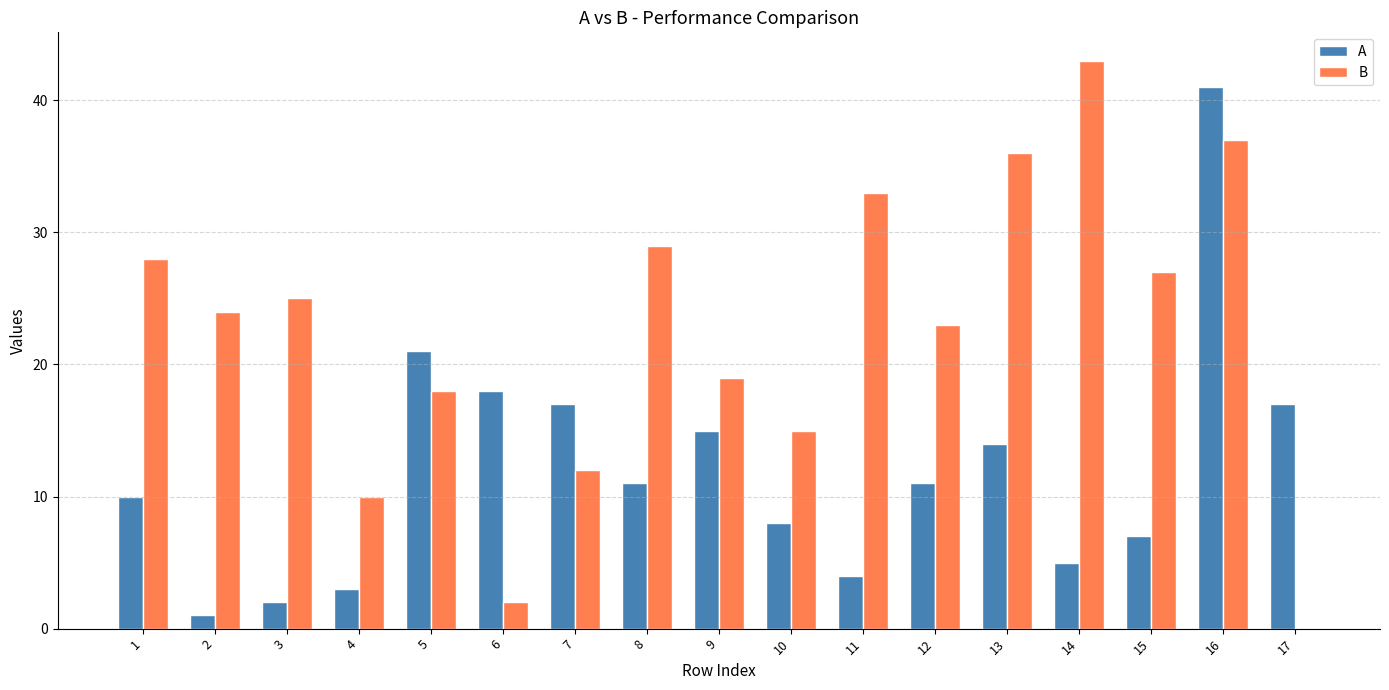

True or false: B has a value of 29 at 5.

False